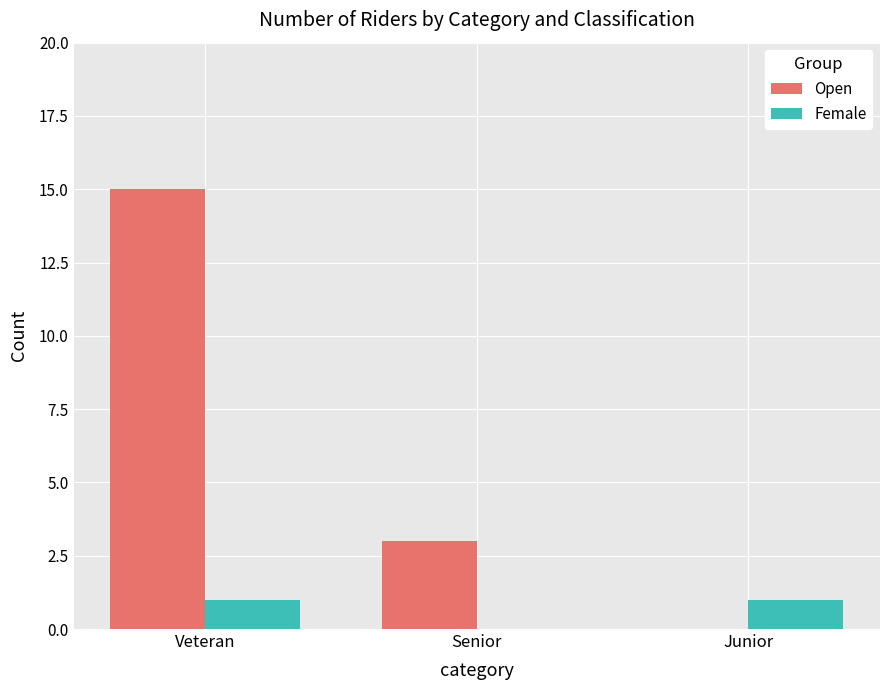

How many series are shown in this chart?

2